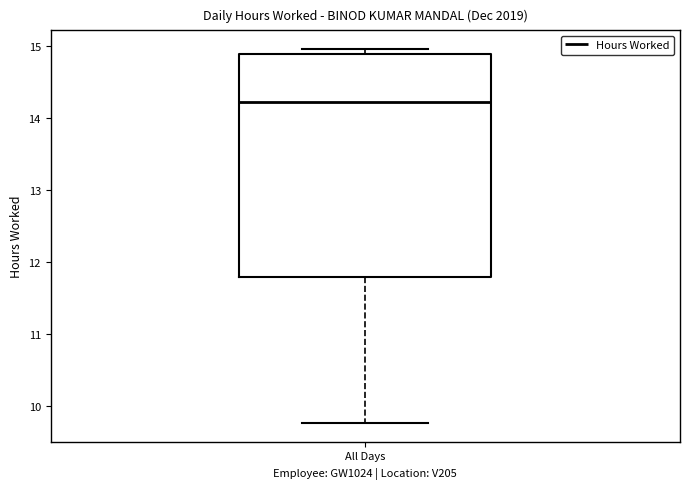

Transcribe this box plot: give where the median line is, the range the box spans, and where the two whiskers end, as read against the y-axis. The values are not printed on the chart, so give them approximately, as read against the axis.

median 14.2, box 11.8 to 14.9, whiskers 9.8 to 15.0